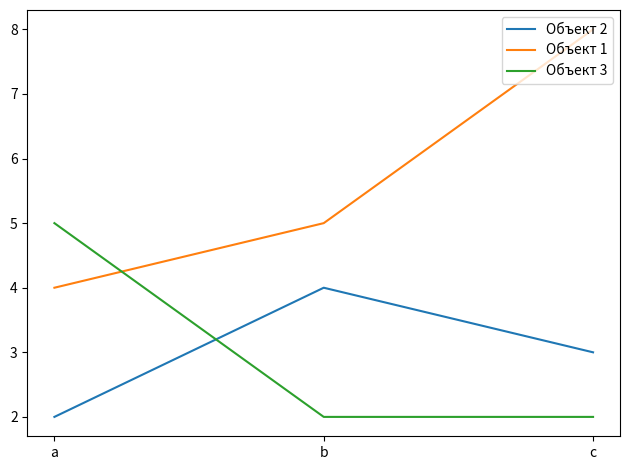

Reading left to right, list all the values displayed in this chart.

Объект 2: 2	4	3
Объект 1: 4	5	8
Объект 3: 5	2	2